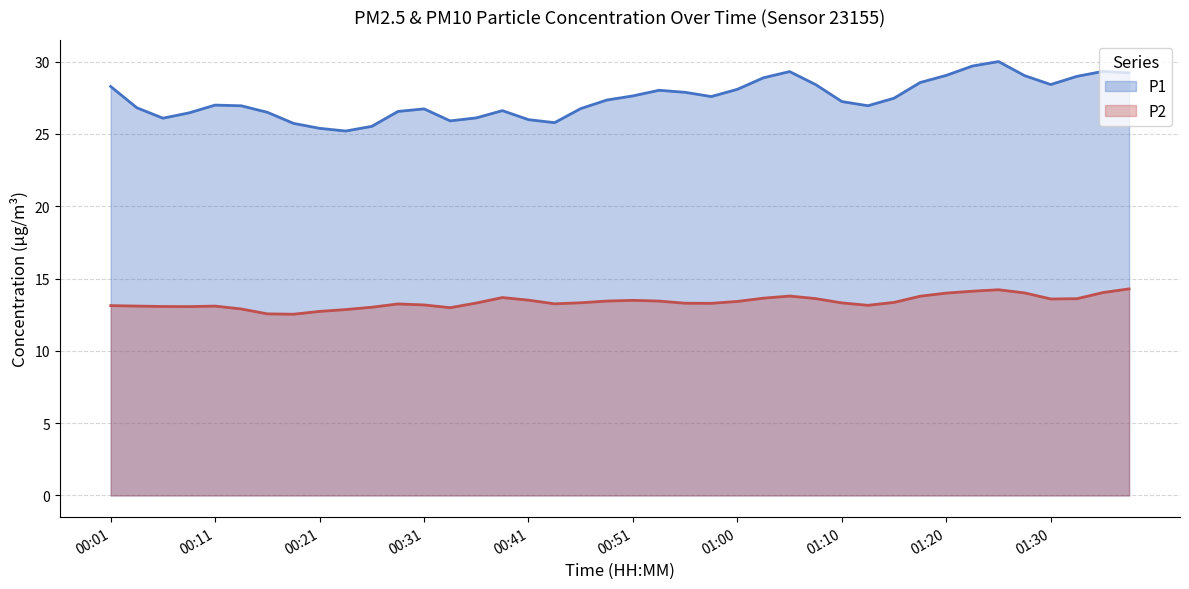

Which series has the largest total across all categories?

P1